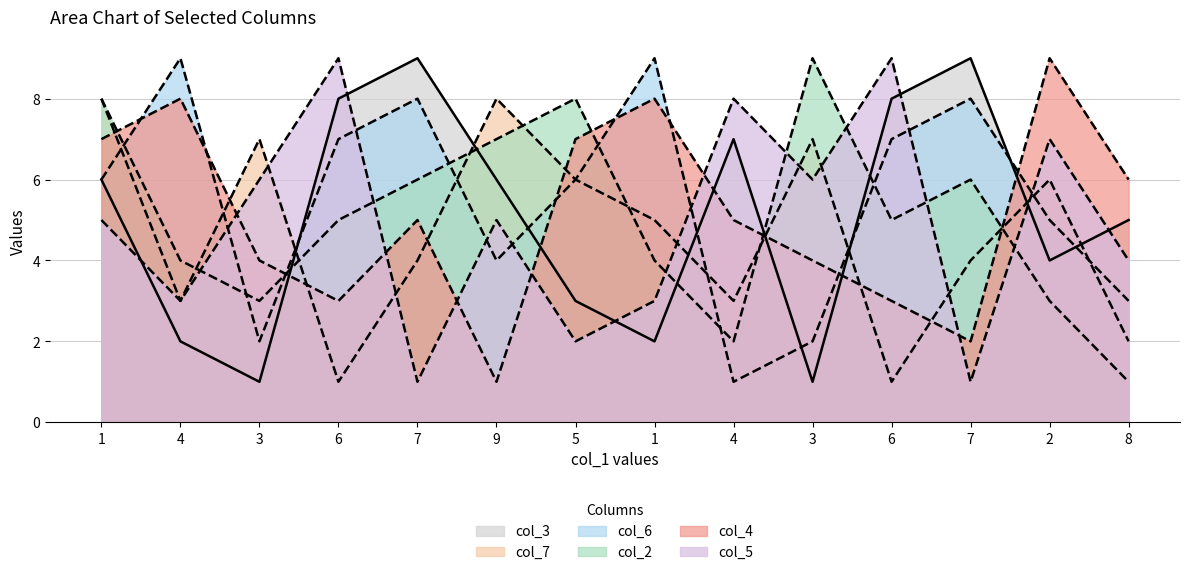

How many data points in col_5 are less than 5?

6